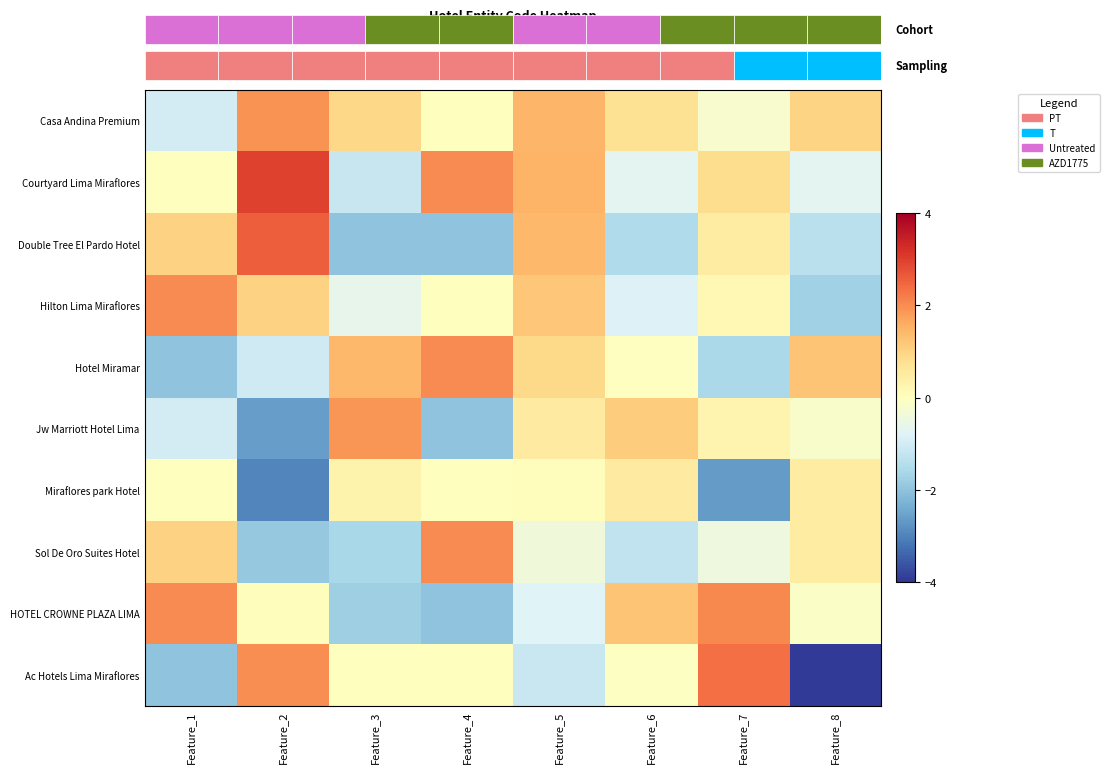

The value of Casa Andina Premium at Feature_7 is -0.2. True or false?

True